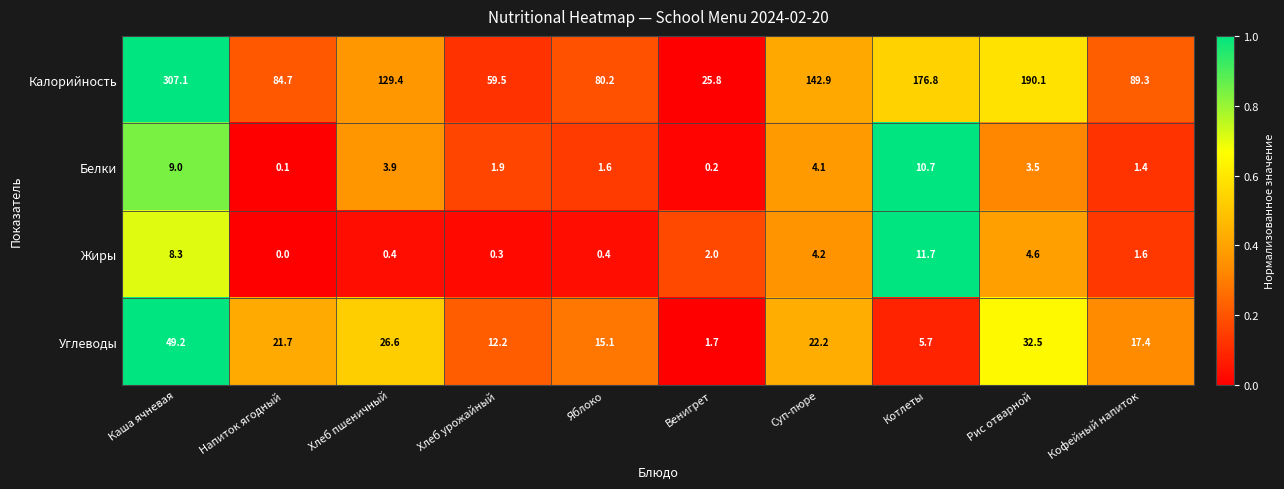

True or false: Белки has a value of 3.5 at Рис отварной.

True